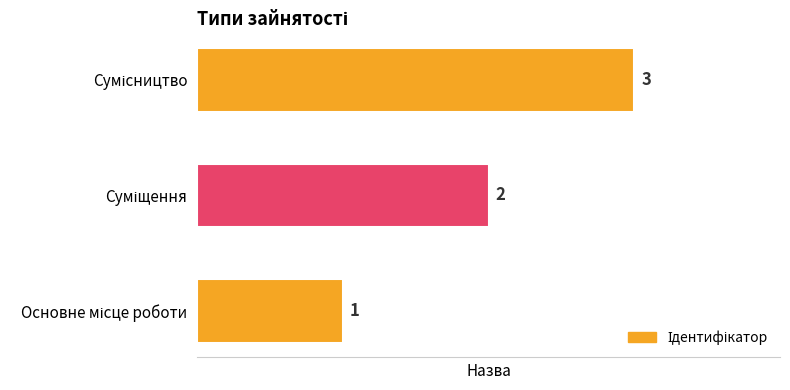

Count the values in the range 1 to 3.

3